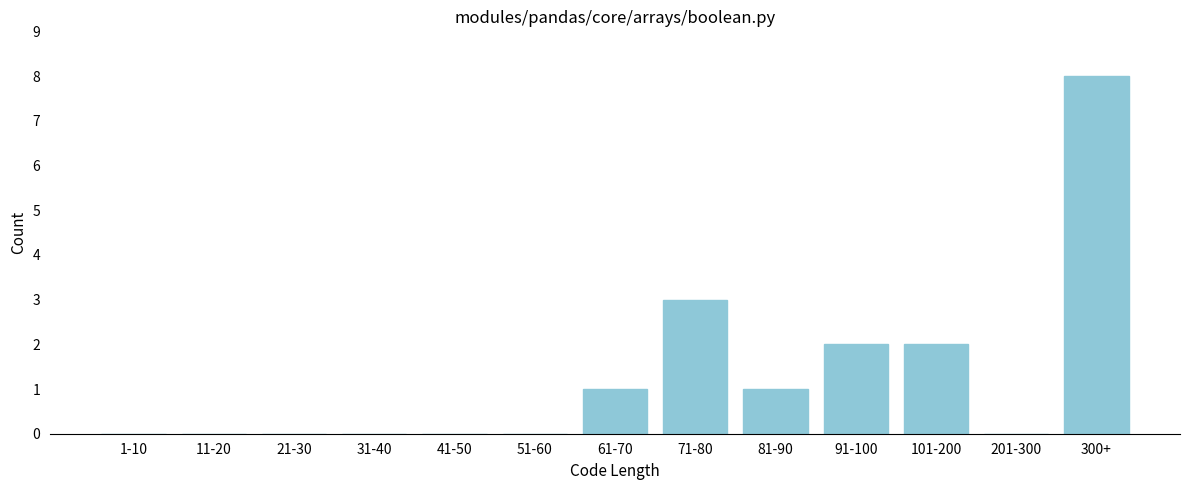

Reading left to right, list all the values displayed in this chart.

1-10=0	11-20=0	21-30=0	31-40=0	41-50=0	51-60=0	61-70=1	71-80=3	81-90=1	91-100=2	101-200=2	201-300=0	300+=8